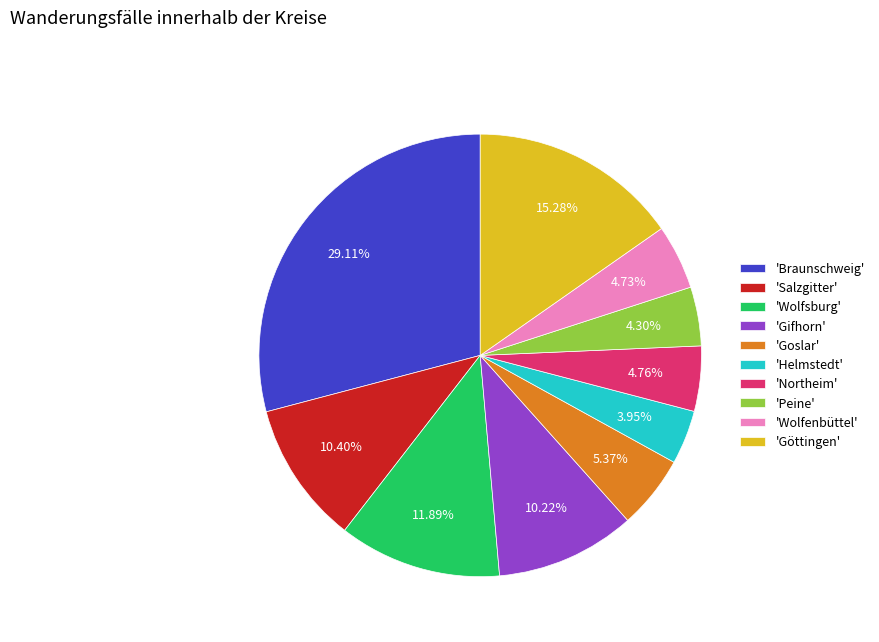

How many slices are in this pie chart?

10